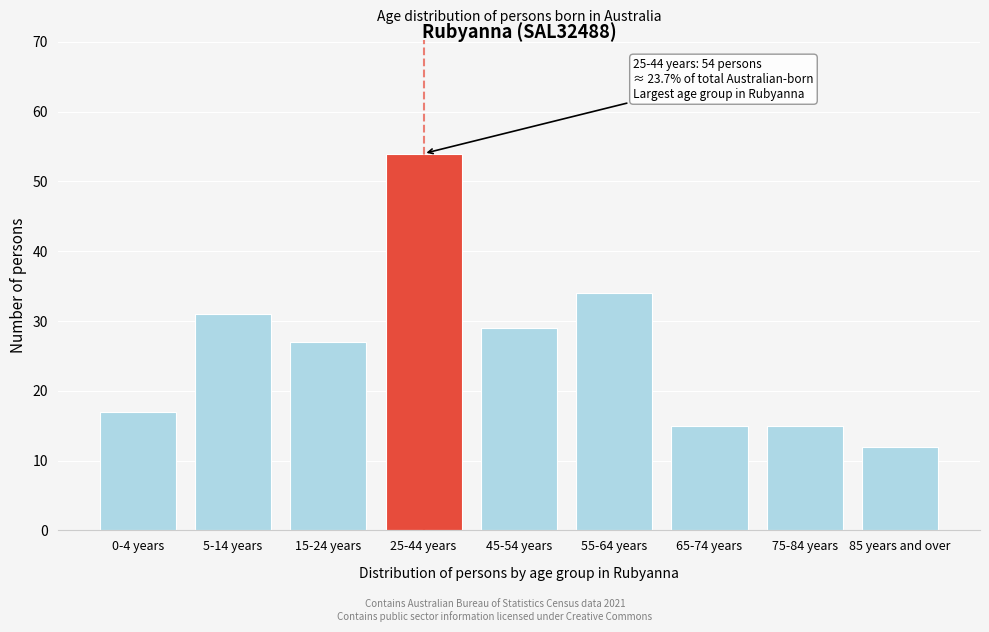

Reading right to left, transcribe all the data shown in this chart.

12	15	15	34	29	54	27	31	17